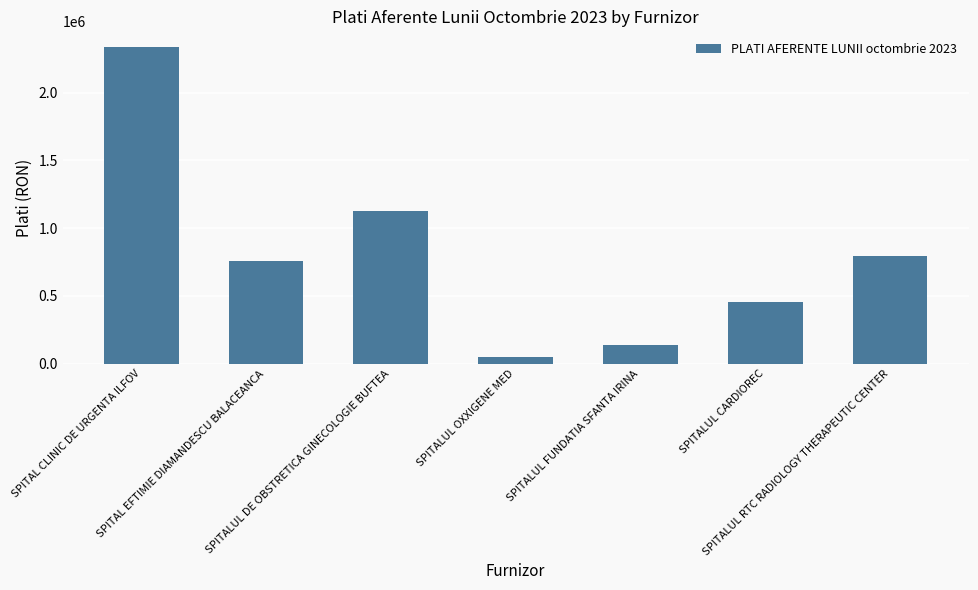

The chart shows a value of 1470642.6 at SPITALUL DE OBSTRETICA GINECOLOGIE BUFTEA. True or false?

False